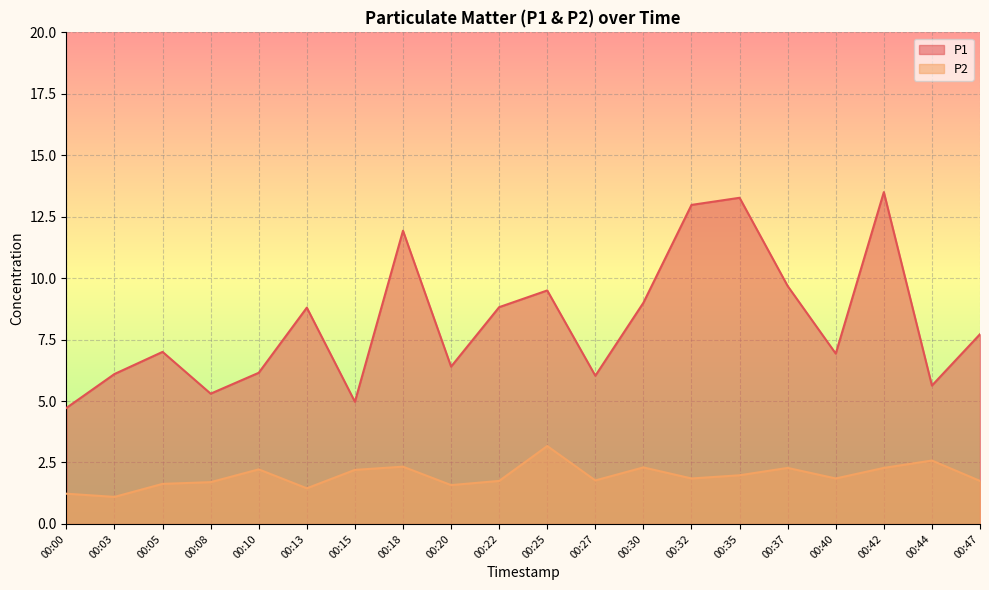

What is the difference between the P2 values at 00:20 and 00:47?

0.2